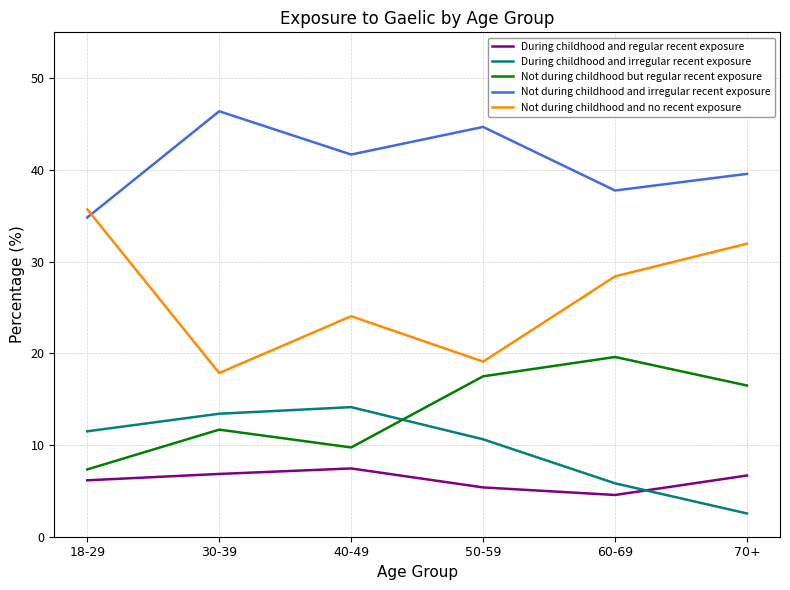

Where does the Not during childhood and no recent exposure series first go above 28?

18-29